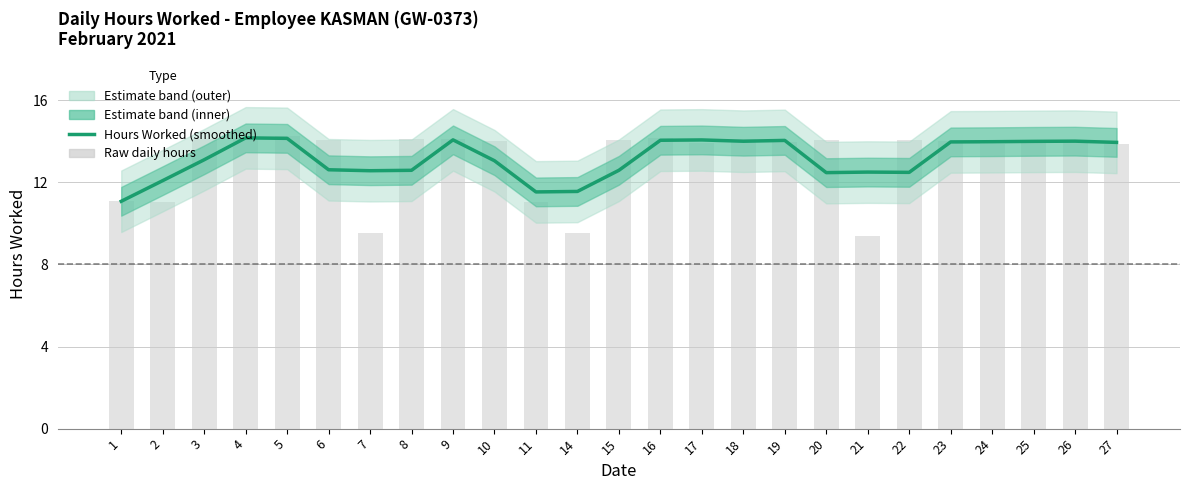

Is the value of Hours Worked (estimate) at 21 greater than the value of Raw daily hours at 25?

No